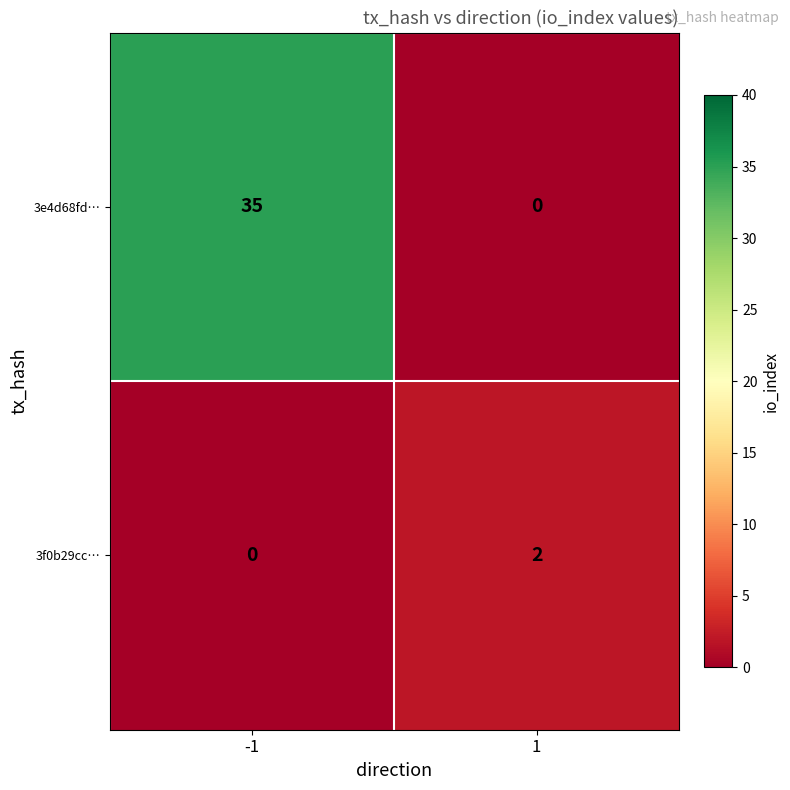

True or false: 3f0b29cc… has a value of 2 at 1.

True